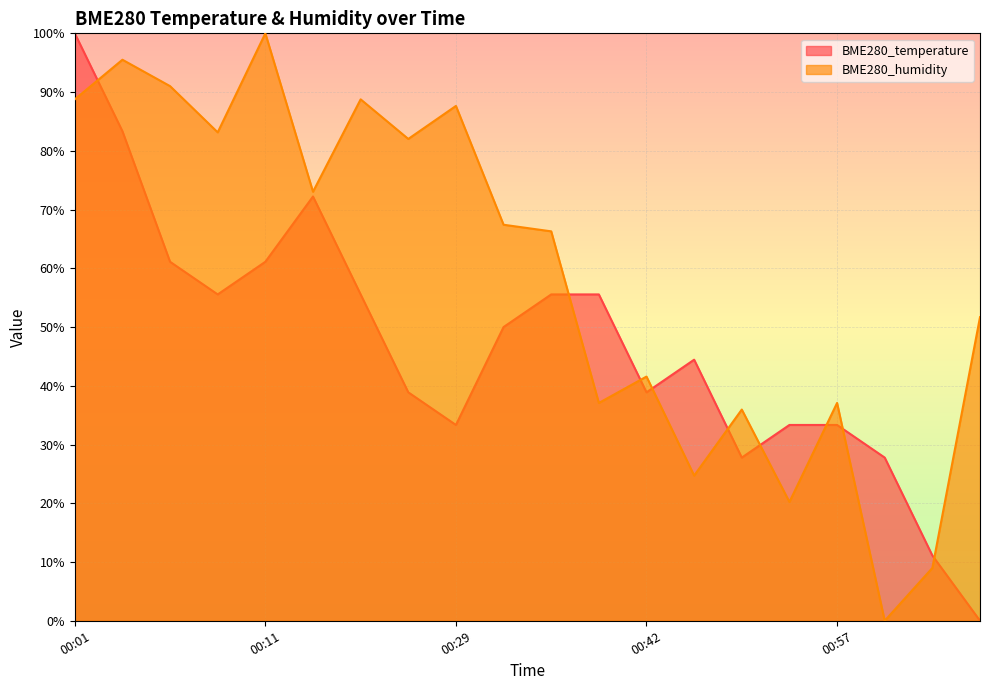

Where do BME280_temperature and BME280_humidity first cross each other?

00:01 and 00:04